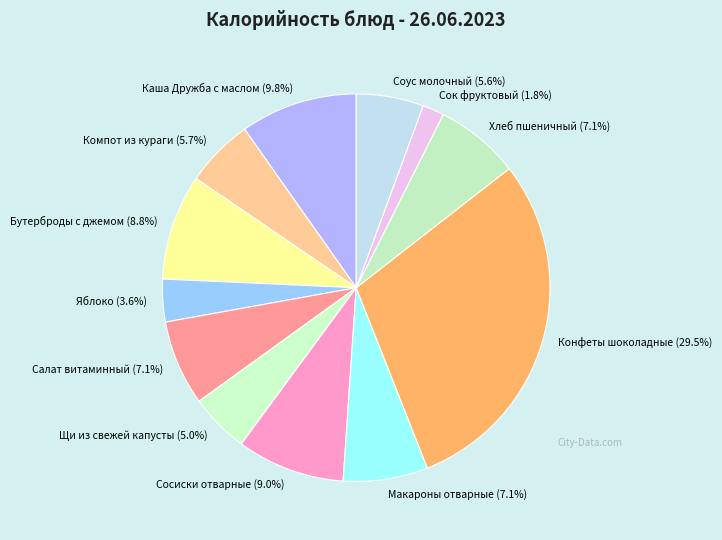

To the nearest percent, what is the average slice percentage?

8%